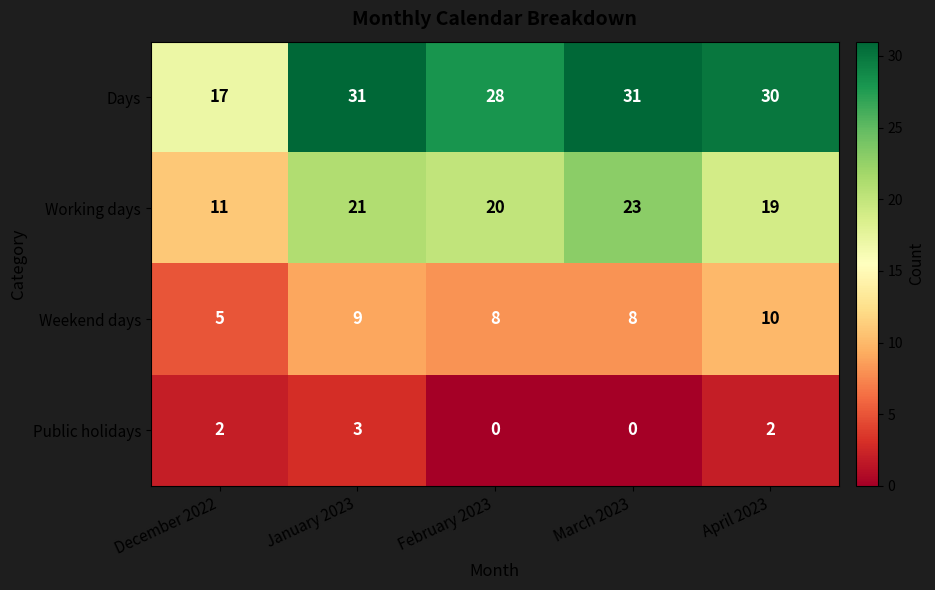

At which category is the sum across all series the highest?

January 2023